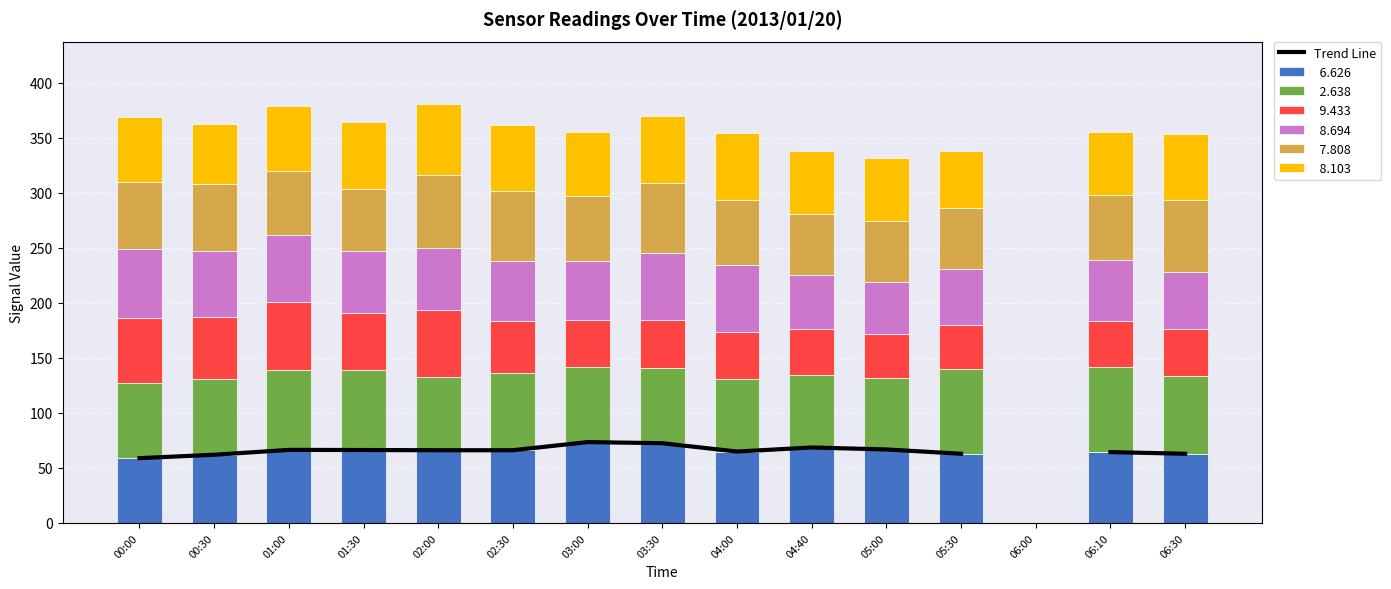

What is the sum of the values at 03:00 and 01:30?

139.8